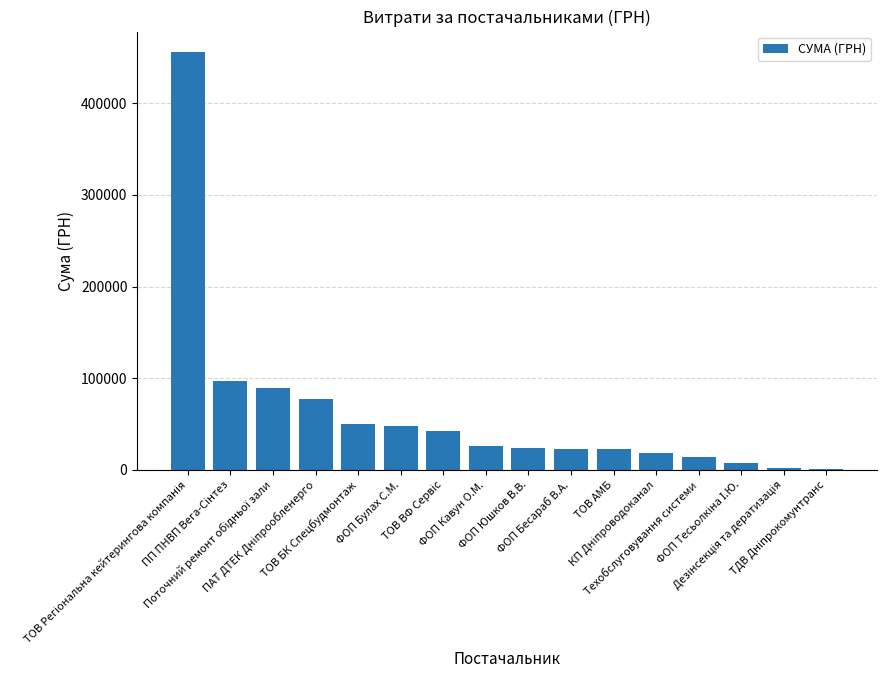

What is the sum of all values?

996150.8